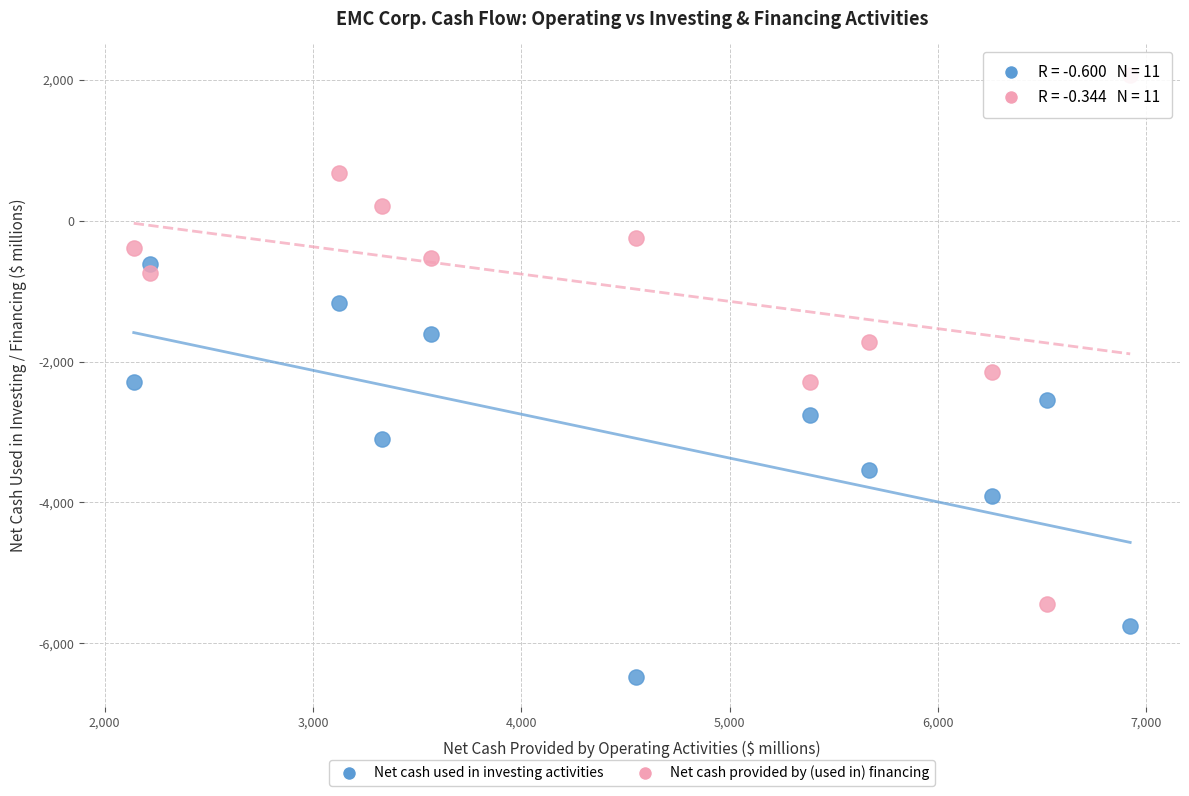

Which series contains the lowest Y value?

Net cash used in investing activities